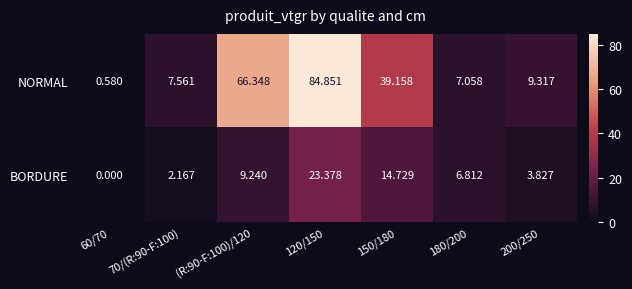

Between 70/(R:90-F:100) and 180/200, which series saw the biggest shift?

BORDURE